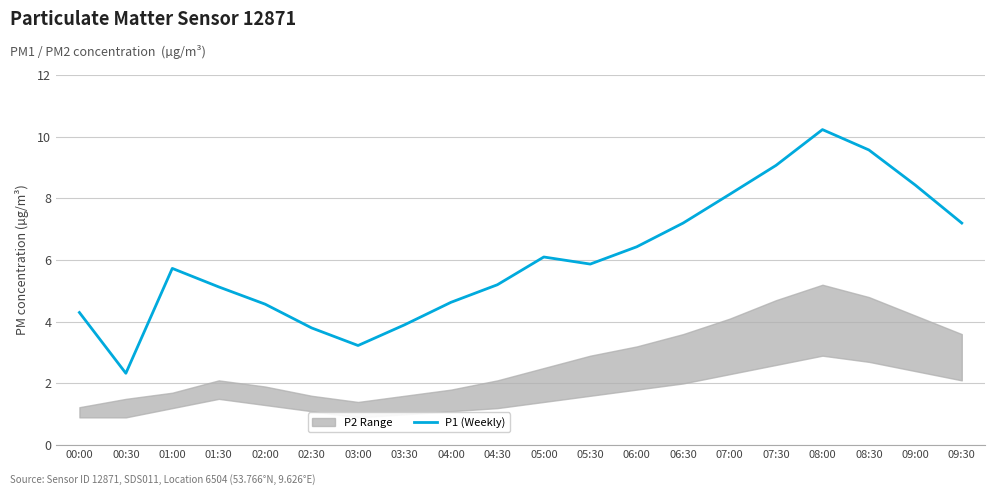

What is the label of the 6th point from the left?

02:30